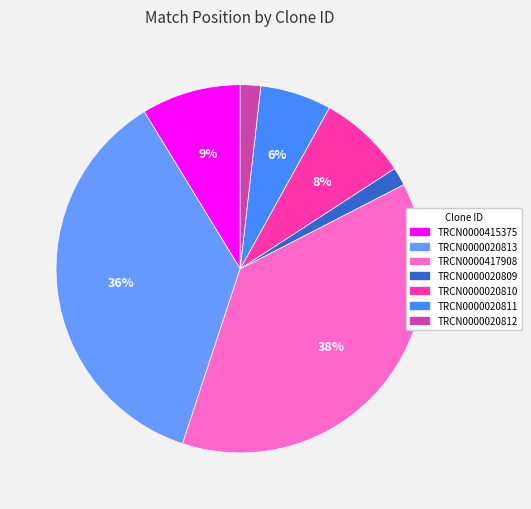

To the nearest percent, what is the difference between the largest and smallest slice percentages?

36%